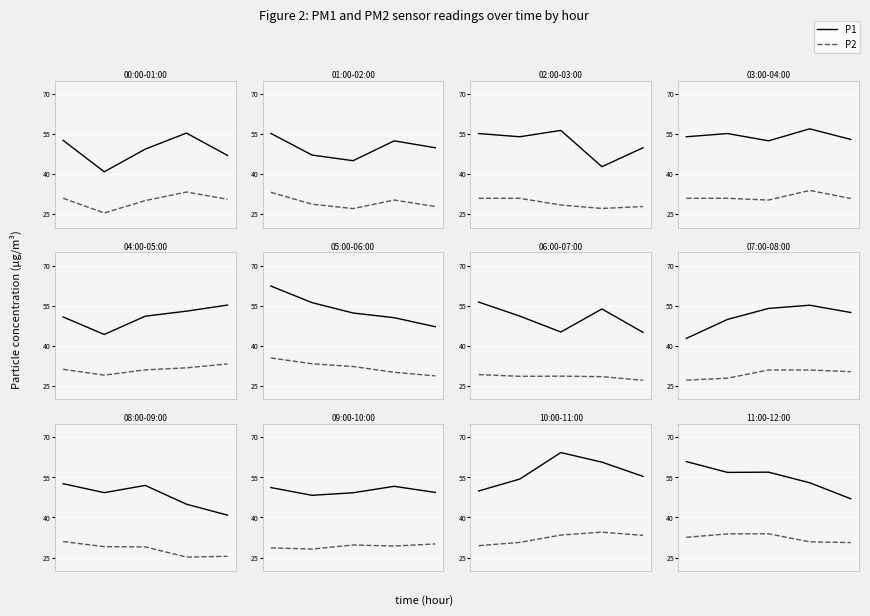

Which series has the widest spread of values?

P1